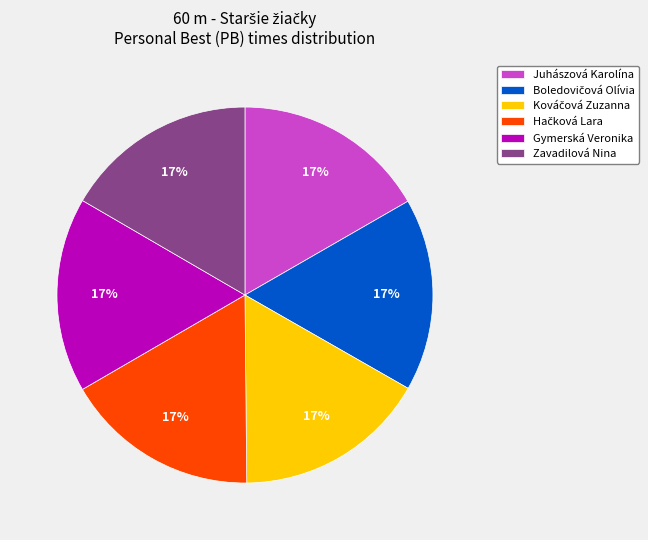

Count the number of slices in the pie.

6